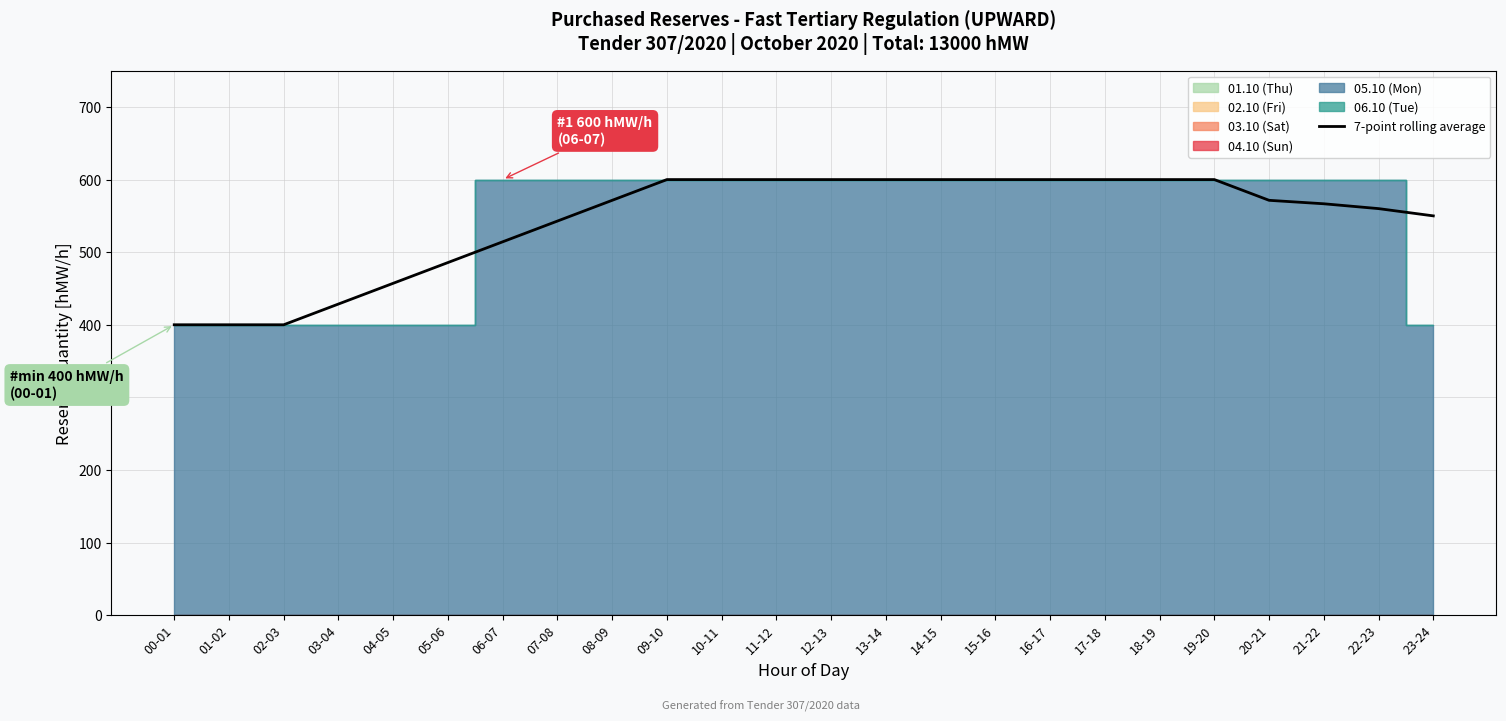

List the labels in order of value, largest first.

09-10, 10-11, 11-12, 12-13, 13-14, 14-15, 15-16, 16-17, 17-18, 18-19, 19-20, 08-09, 20-21, 21-22, 22-23, 23-24, 07-08, 06-07, 05-06, 04-05, 03-04, 00-01, 01-02, 02-03